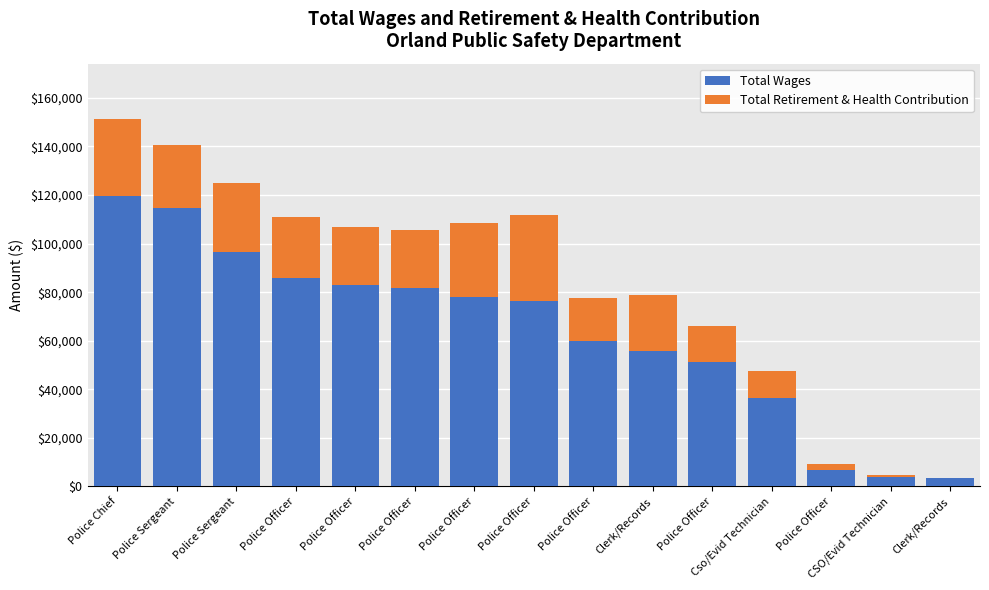

What are all the series names shown in the legend?

Total Wages, Total Retirement & Health Contribution